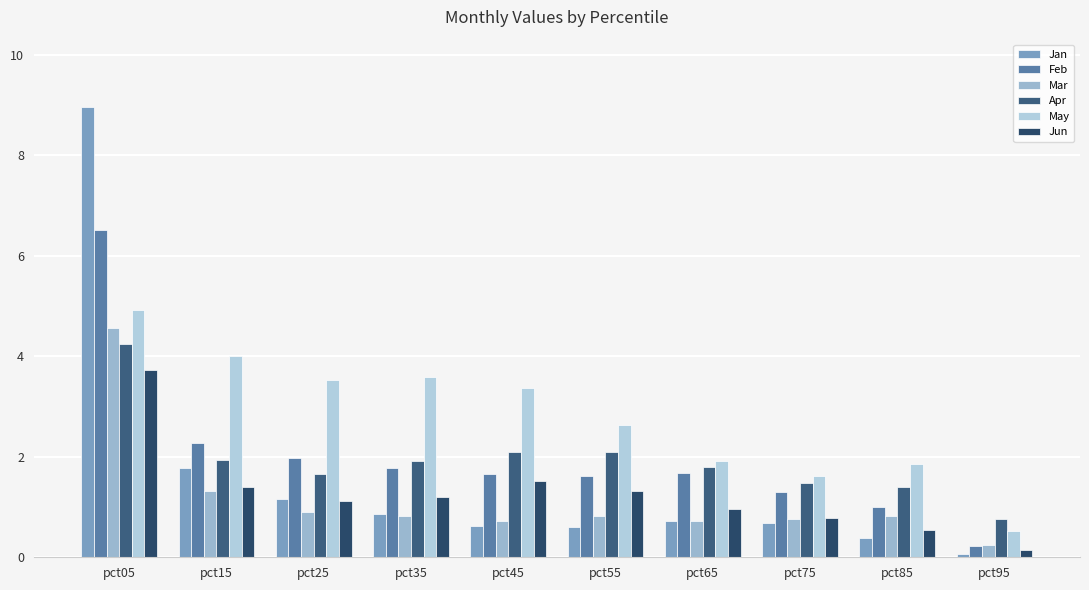

Reading right to left, what are all the values shown in this chart?

Jan: 0.1	0.4	0.7	0.7	0.6	0.6	0.9	1.2	1.8	9.0
Feb: 0.2	1.0	1.3	1.7	1.6	1.7	1.8	2.0	2.3	6.5
Mar: 0.2	0.8	0.8	0.7	0.8	0.7	0.8	0.9	1.3	4.6
Apr: 0.8	1.4	1.5	1.8	2.1	2.1	1.9	1.6	1.9	4.2
May: 0.5	1.9	1.6	1.9	2.6	3.4	3.6	3.5	4.0	4.9
Jun: 0.1	0.5	0.8	1.0	1.3	1.5	1.2	1.1	1.4	3.7